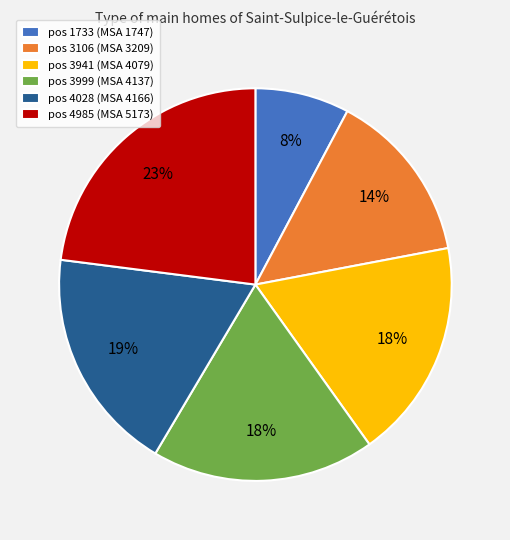

What is the ratio of the value at pos 3999 (MSA 4137) to the value at pos 3941 (MSA 4079)?

1.0